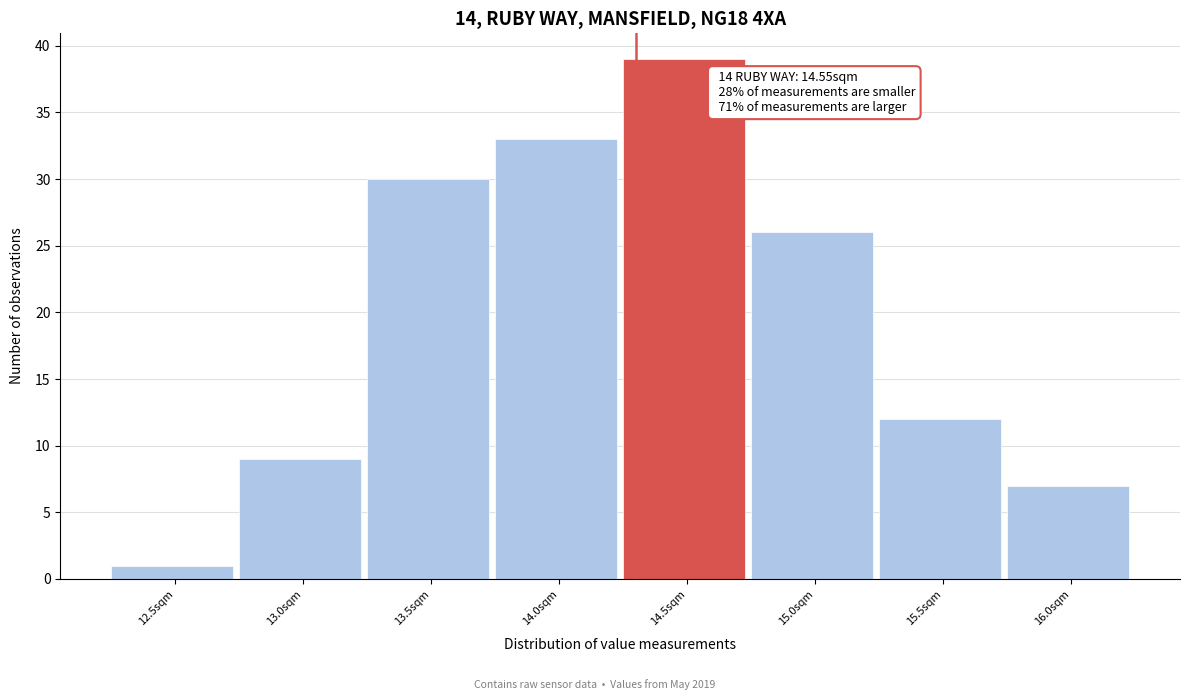

Reading left to right, what are all the values shown in this chart?

1	9	30	33	39	26	12	7